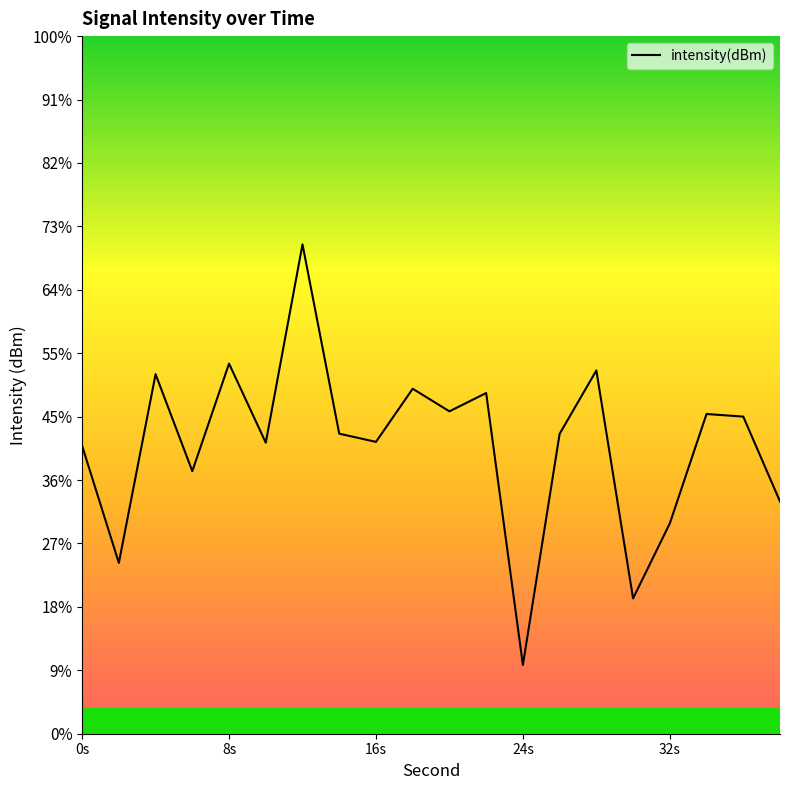

Is this an area chart (filled region under the line)?

No